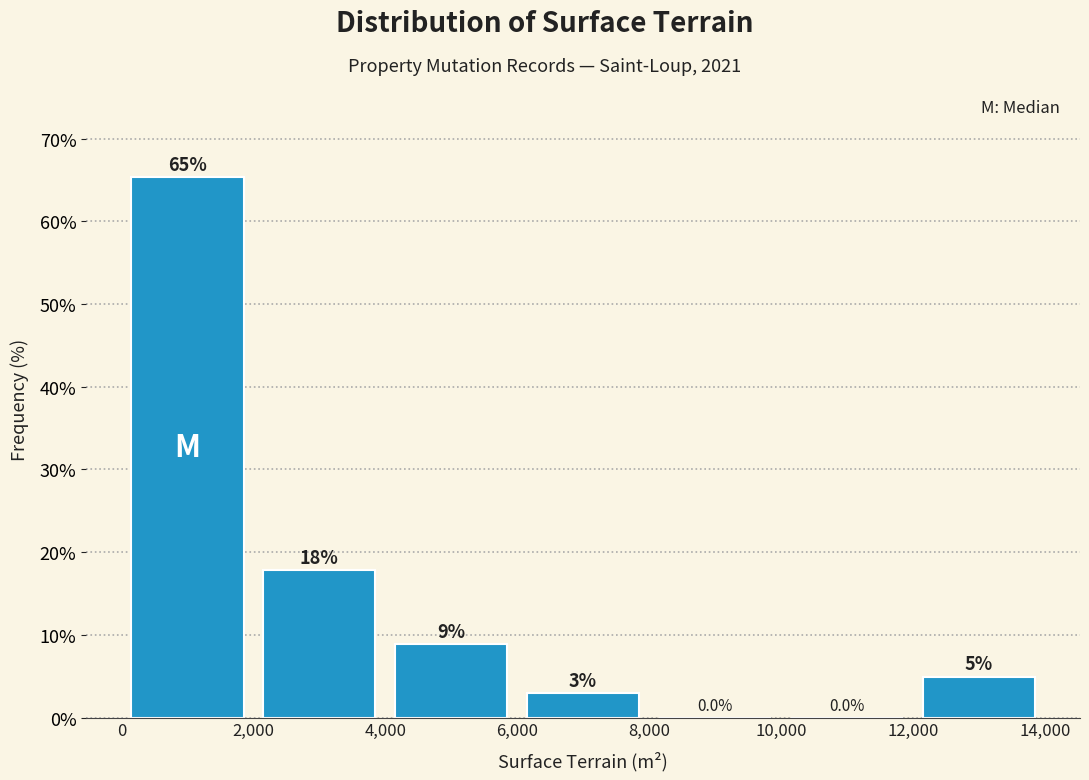

Which range on the x-axis has the tallest bar?

0 to 2,000